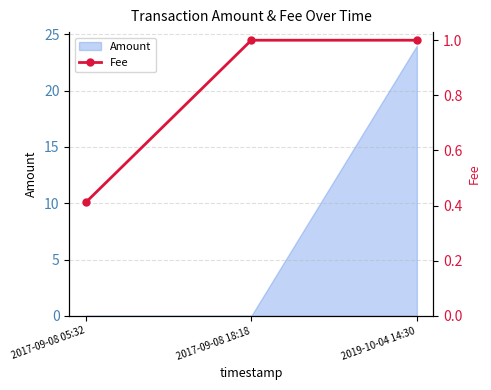

True or false: the data shows 0.6 at 2017-09-08 05:32.

False